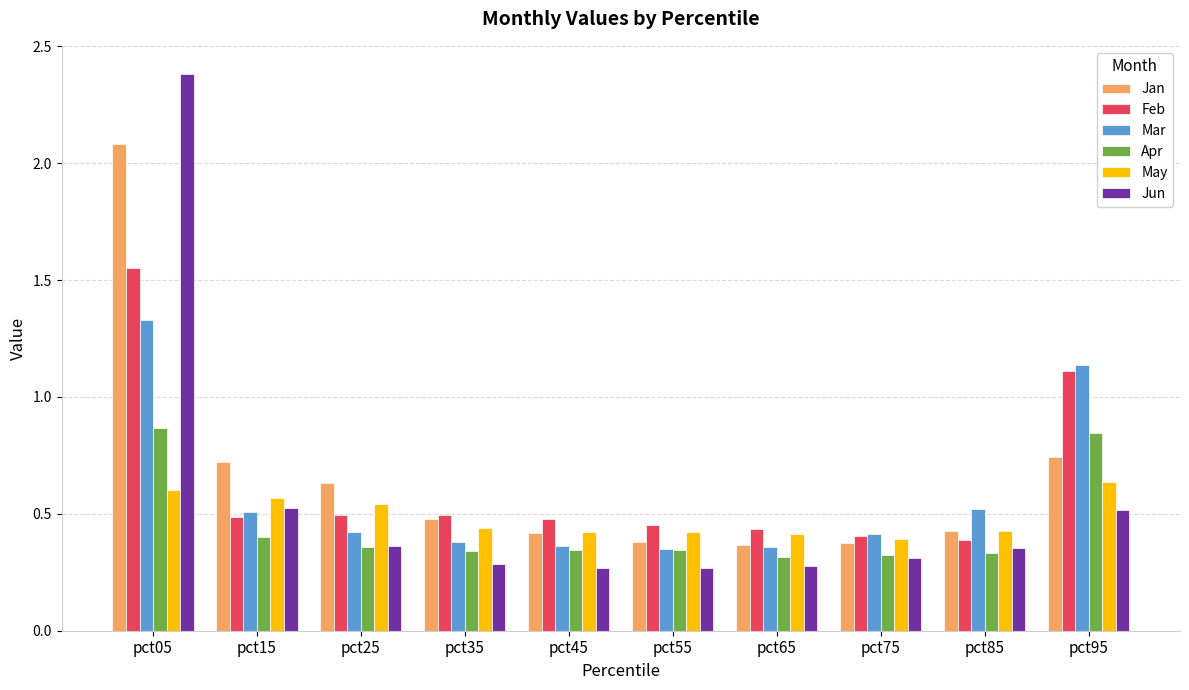

What is the difference between the maximum and minimum values in the Mar series?

1.0